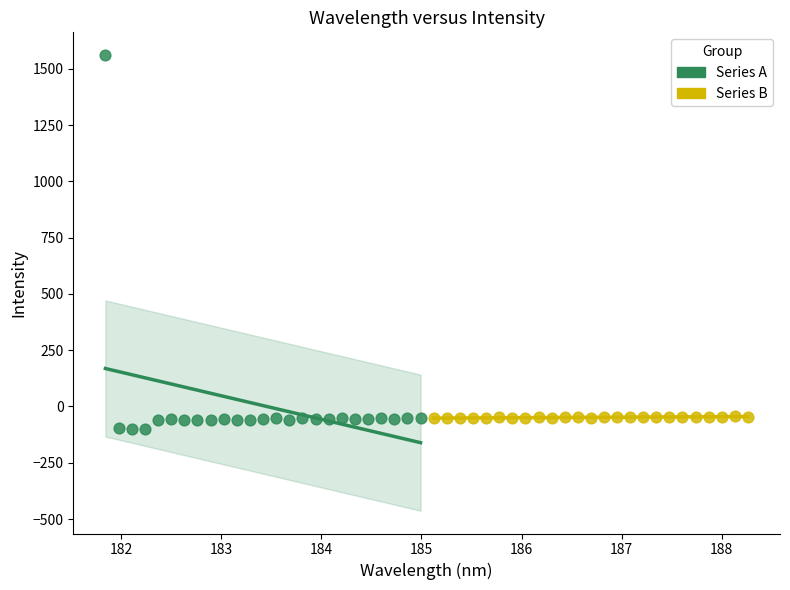

Which series reaches the maximum Y coordinate?

Series A